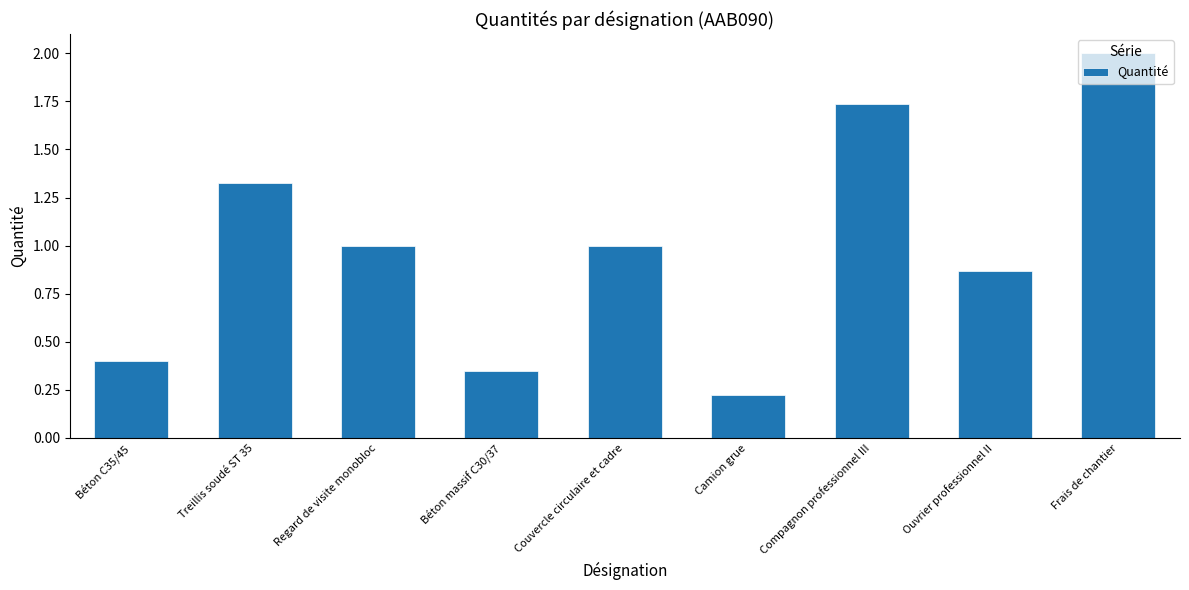

What is the difference between the maximum and minimum values?

1.8